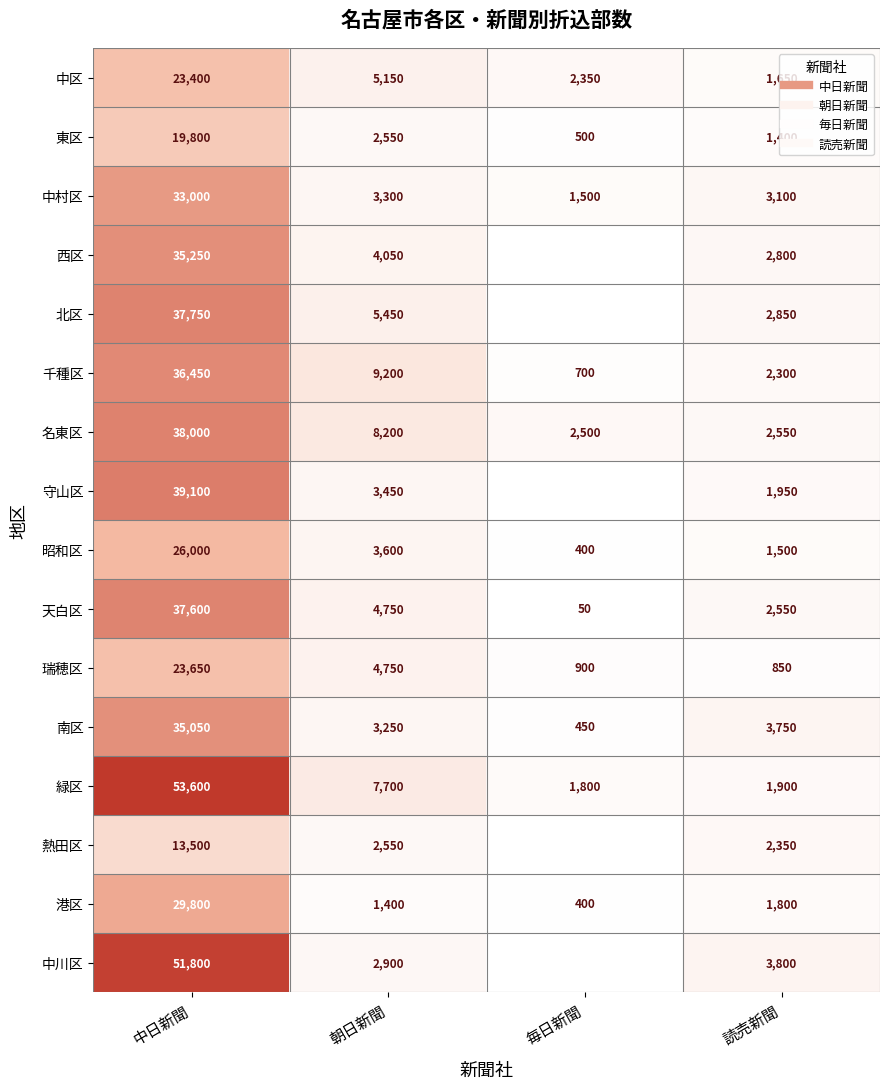

How many categories are shown in the chart?

4